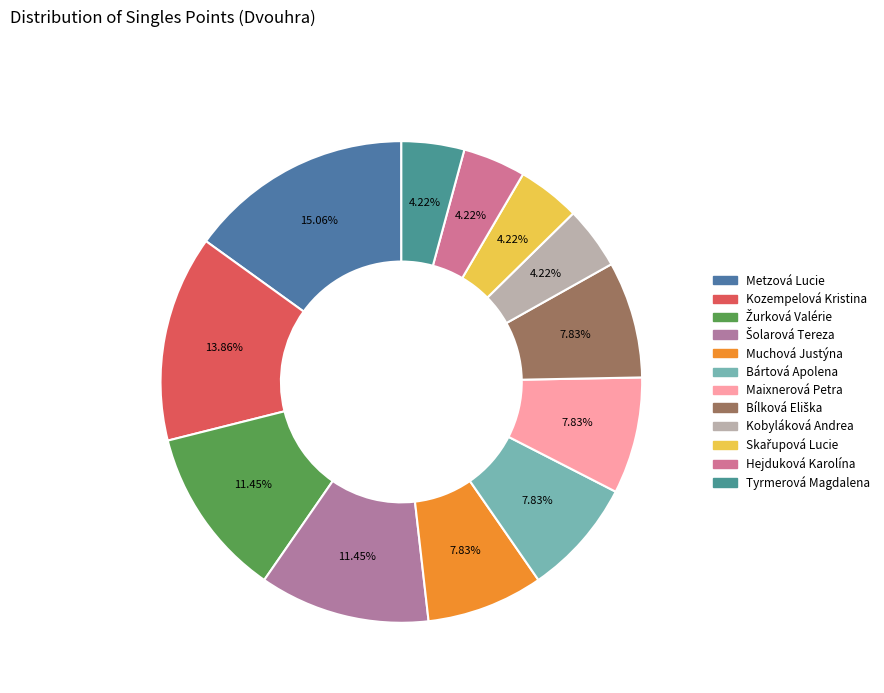

What is the ratio of the value at Muchová Justýna to the value at Tyrmerová Magdalena?

1.9